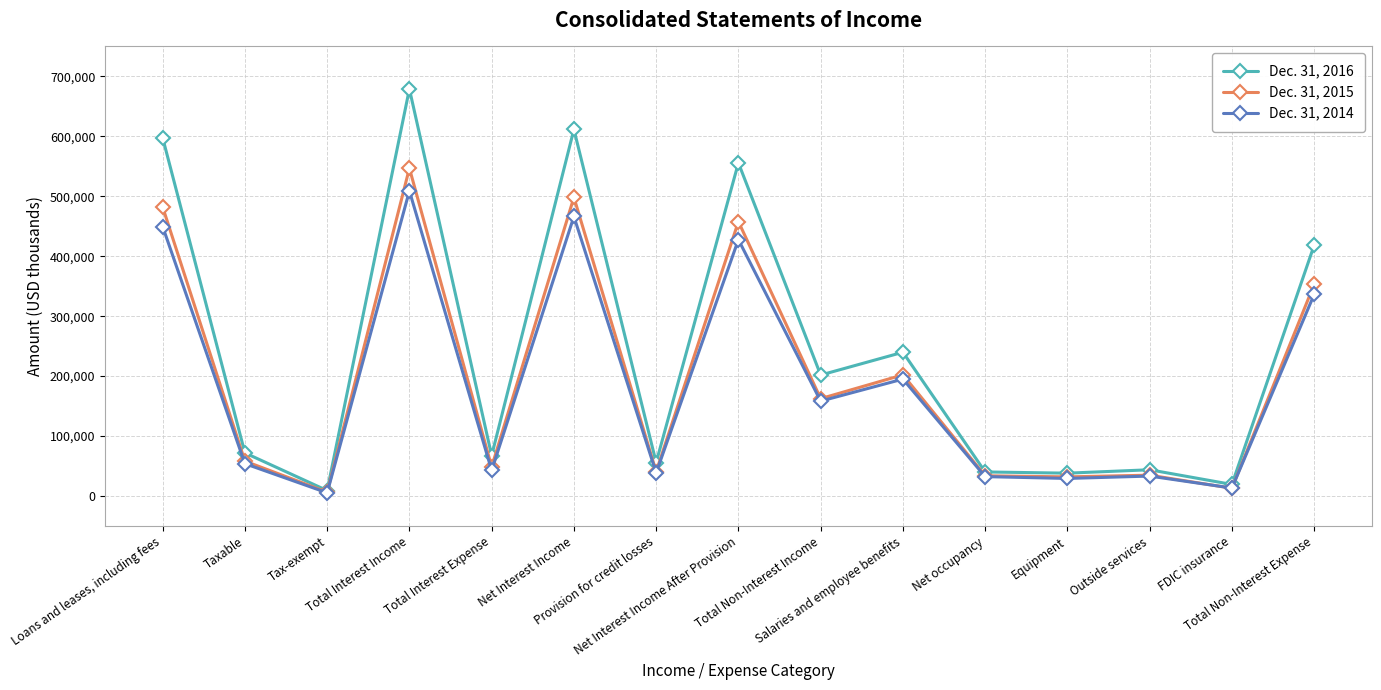

What is the value of the Dec. 31, 2016 point at the 3rd from the left?

9011